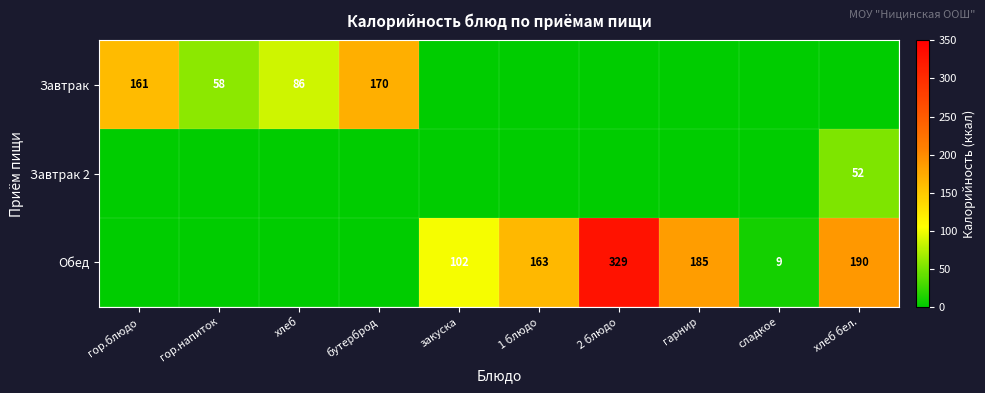

At which category is the sum across all series the highest?

2 блюдо